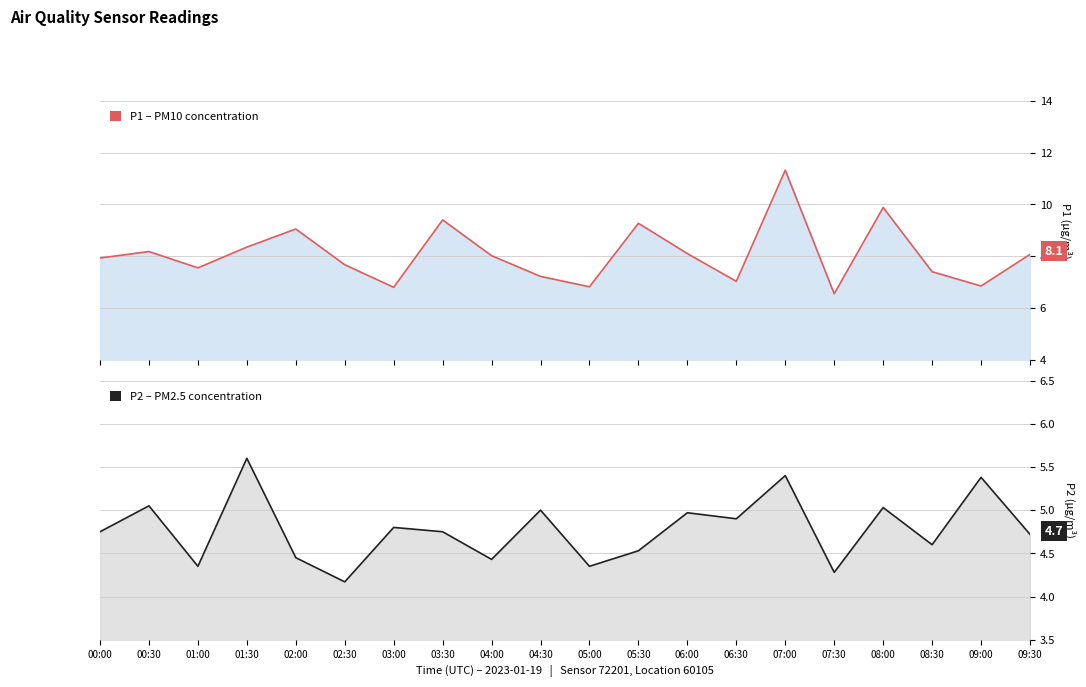

At which category is the sum across all series the highest?

07:00